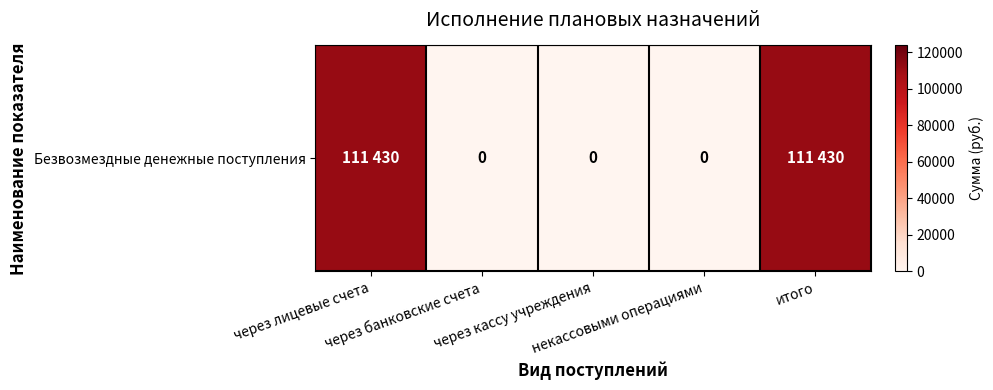

List the labels in order of value, largest first.

через лицевые счета, итого, через банковские счета, через кассу учреждения, некассовыми операциями